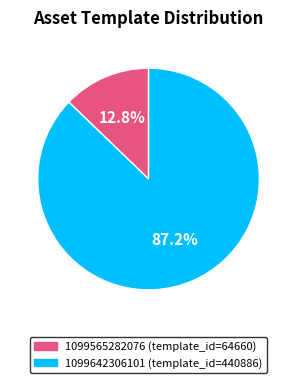

Is there any slice that represents more than half of the pie?

Yes